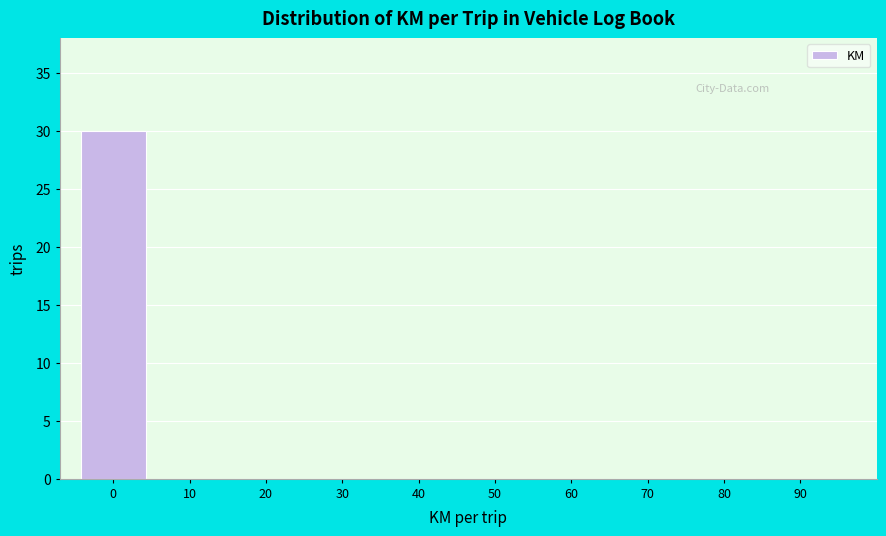

Reading left to right, what are all the values shown in this chart?

0=30	10=0	20=0	30=0	40=0	50=0	60=0	70=0	80=0	90=0